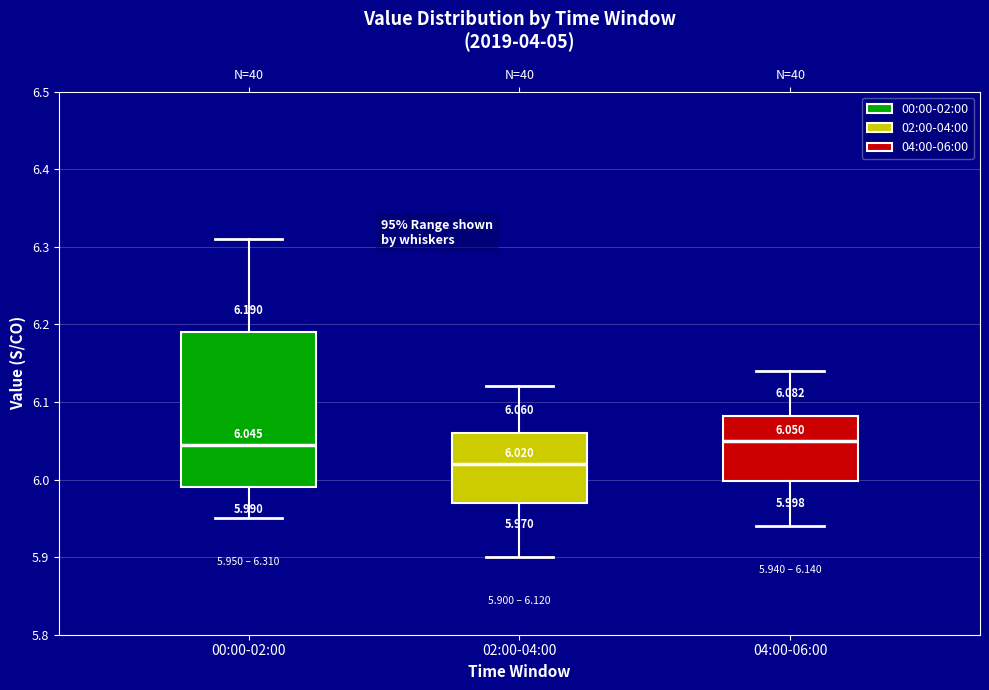

Which box's median line is the lowest?

02:00-04:00